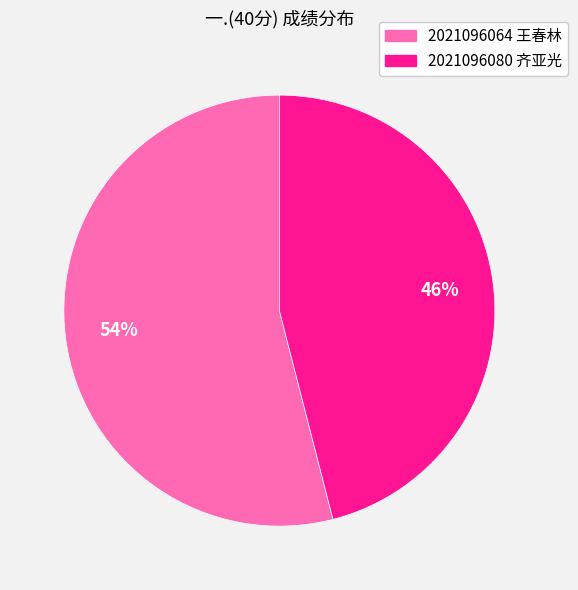

Is 2021096064 王春林 the majority of the pie?

Yes